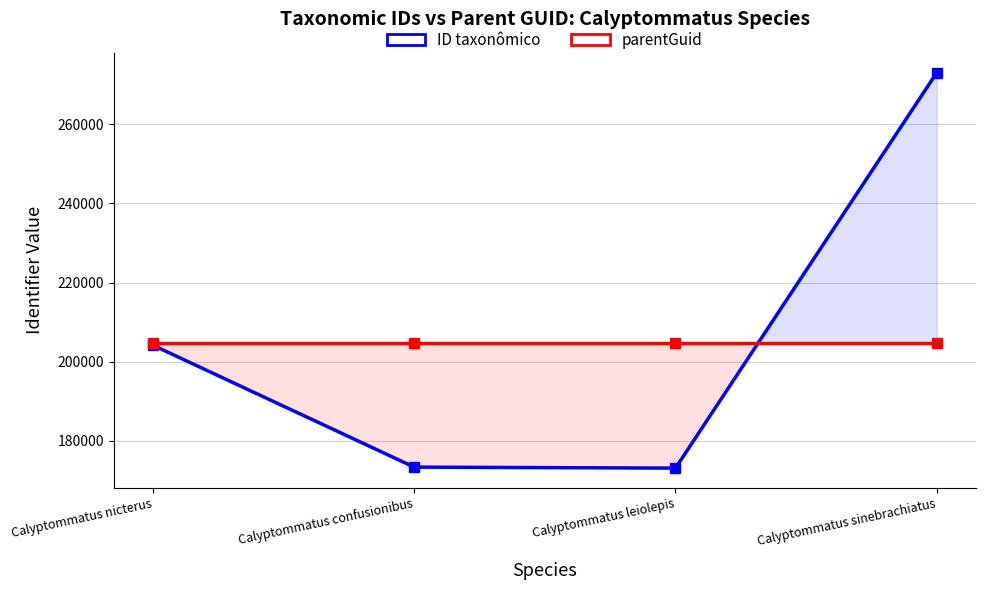

What is the minimum value shown in the chart?

173064